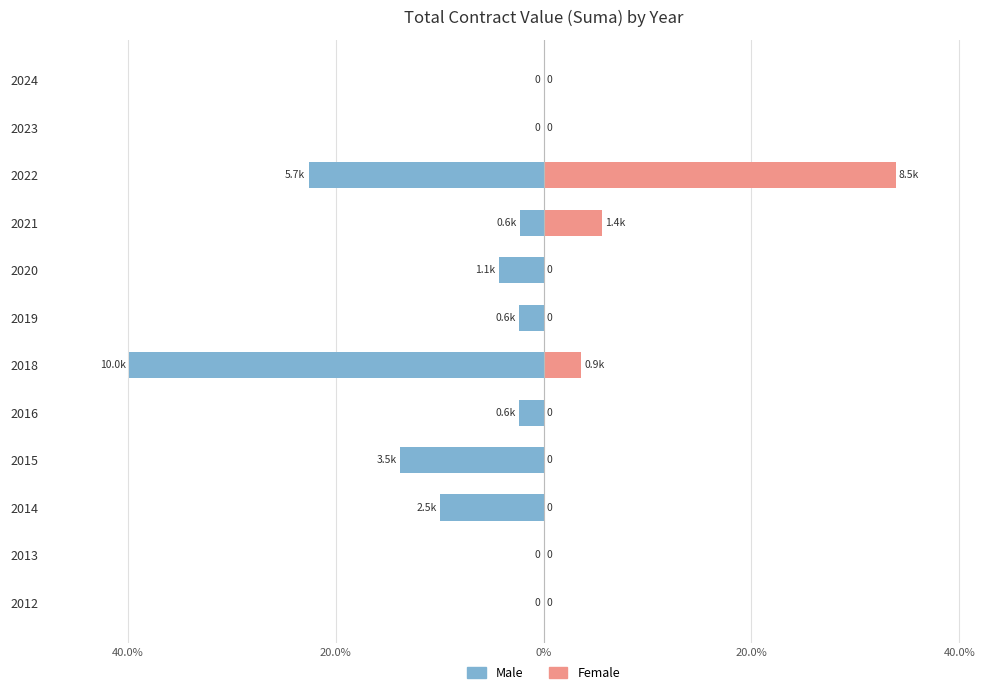

What is the minimum value for Male?

-39.9